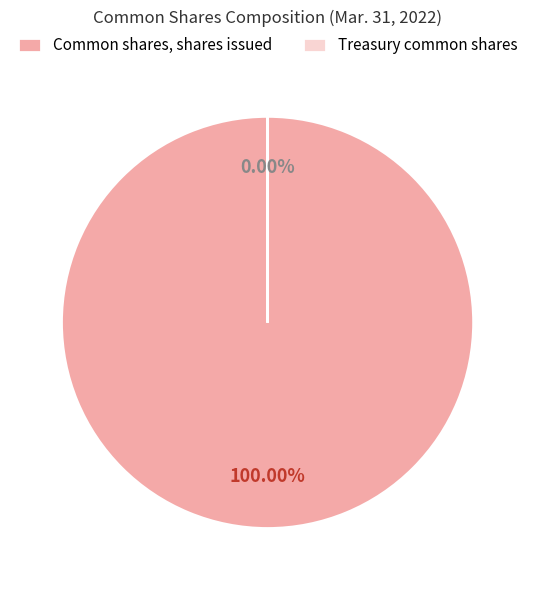

Between Treasury common shares and Common shares, shares issued, which is larger?

Common shares, shares issued